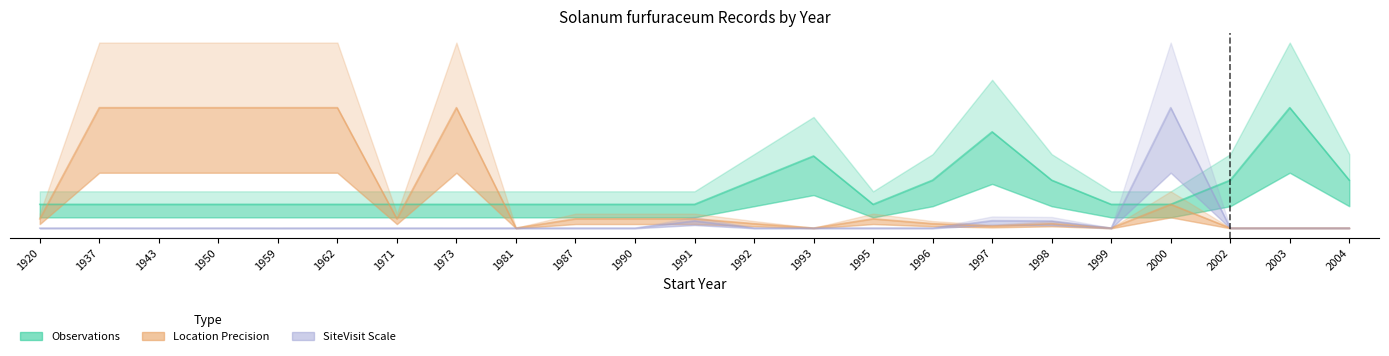

Reading left to right, transcribe all the data shown in this chart.

Observations: 1.3	1.3	1.3	1.3	1.3	1.3	1.3	1.3	1.3	1.3	1.3	1.3	2.6	3.9	1.3	2.6	5.2	2.6	1.3	1.3	2.6	6.5	2.6
Avg LocationPrecision (x100): 0.5	6.5	6.5	6.5	6.5	6.5	0.5	6.5	0.0	0.5	0.5	0.5	0.3	0.0	0.5	0.3	0.1	0.3	0.0	1.3	0.0	0.0	0.0
SiteVisit Count (x1000): 0.0	0.0	0.0	0.0	0.0	0.0	0.0	0.0	0.0	0.0	0.0	0.4	0.0	0.0	0.0	0.0	0.4	0.4	0.0	6.5	0.0	0.0	0.0